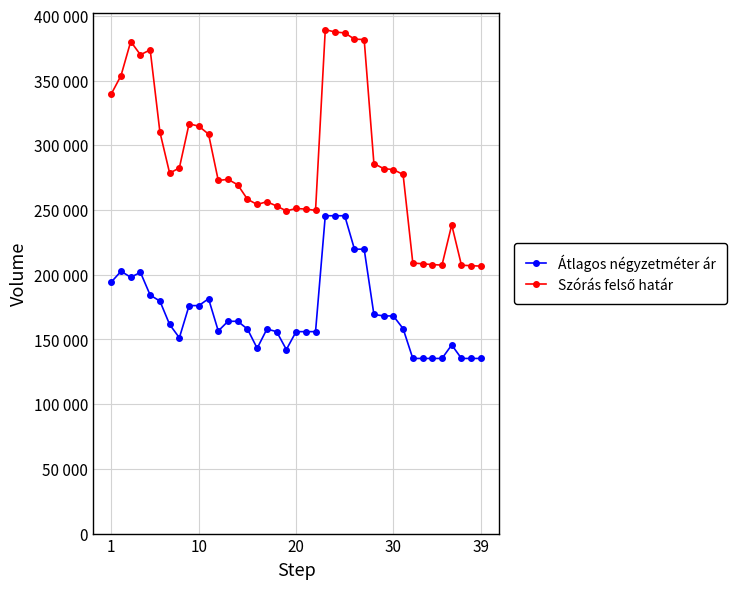

Does the chart have visible grid lines?

Yes